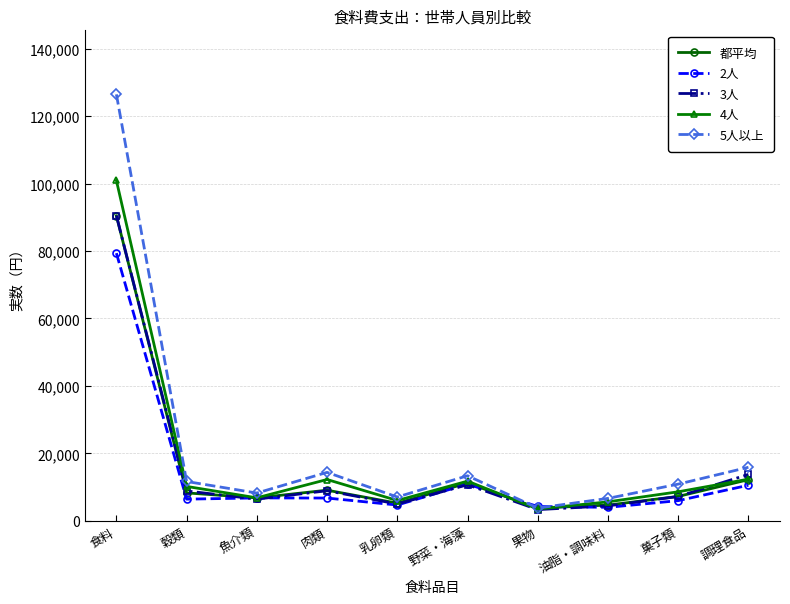

At how many categories does at least one series exceed 34146?

1